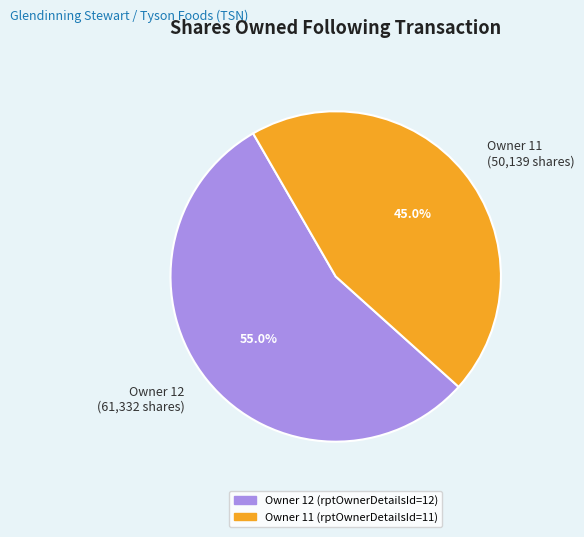

Between Owner 11 (50,139 shares) and Owner 12 (61,332 shares), which is larger?

Owner 12 (61,332 shares)